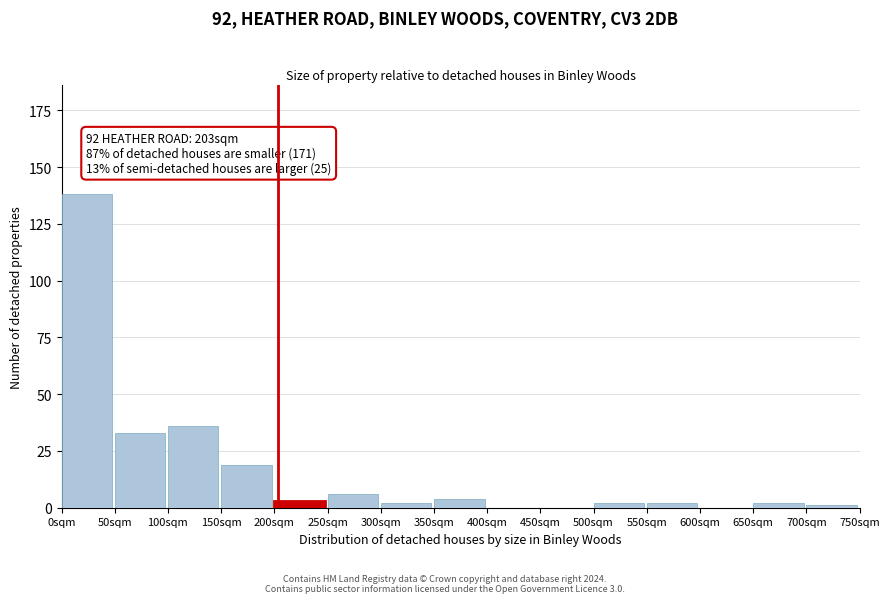

Reading left to right, what are all the values shown in this chart?

0sqm=138	50sqm=33	100sqm=36	150sqm=19	200sqm=3	250sqm=6	300sqm=2	350sqm=4	400sqm=0	450sqm=0	500sqm=2	550sqm=2	600sqm=0	650sqm=2	700sqm=1